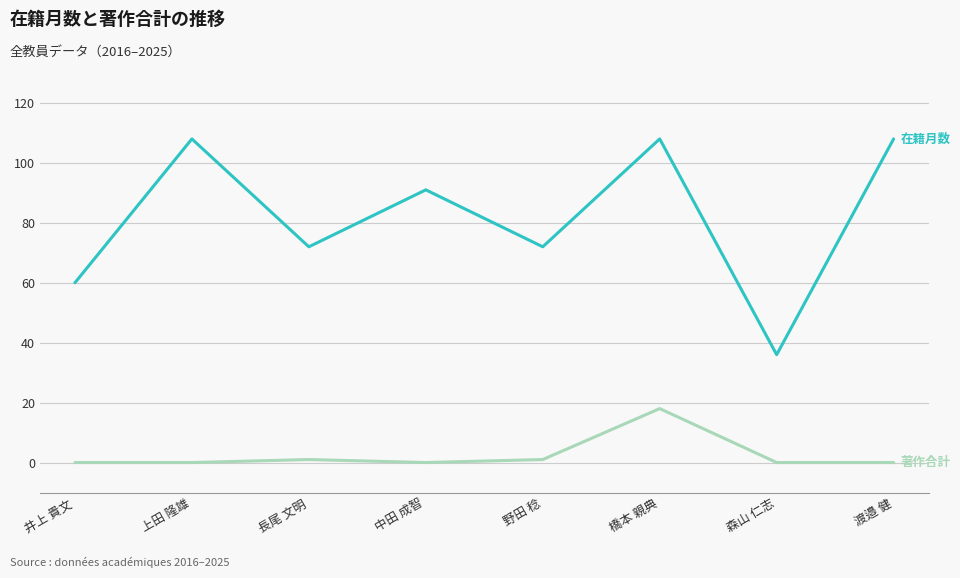

How many lines are shown in the chart?

2